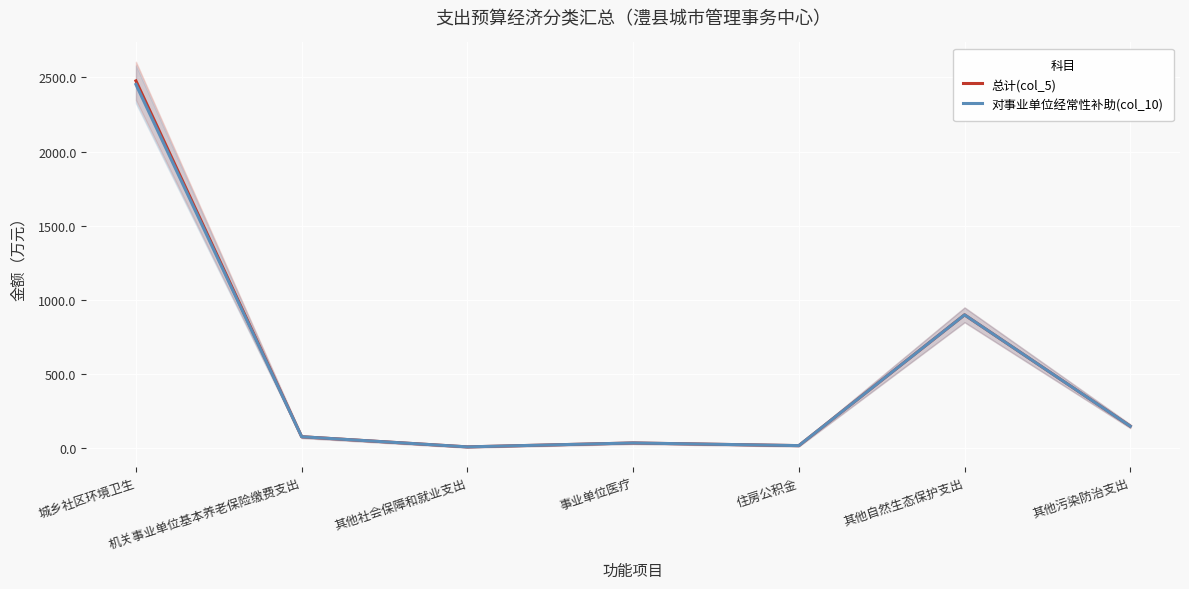

What is the average value of the 对事业单位经常性补助(col_10) series?

521.1